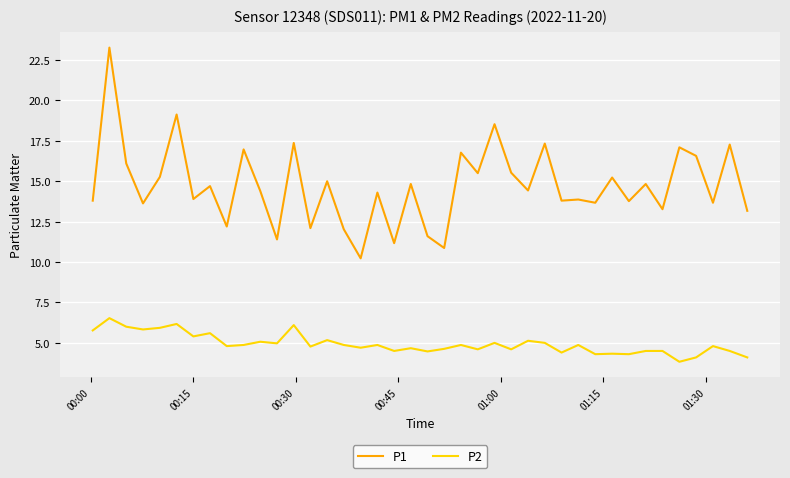

Which series has the largest total across all categories?

P1